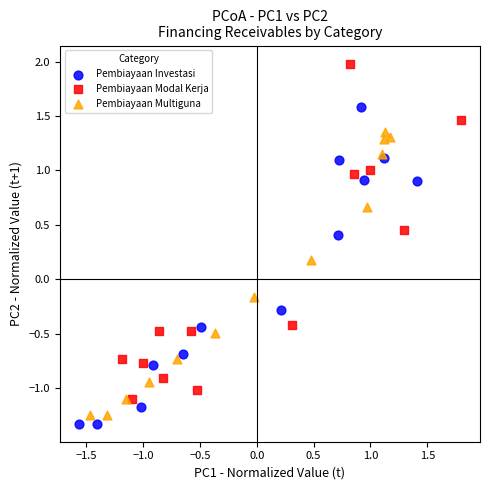

Which series reaches the maximum Y coordinate?

Pembiayaan Modal Kerja